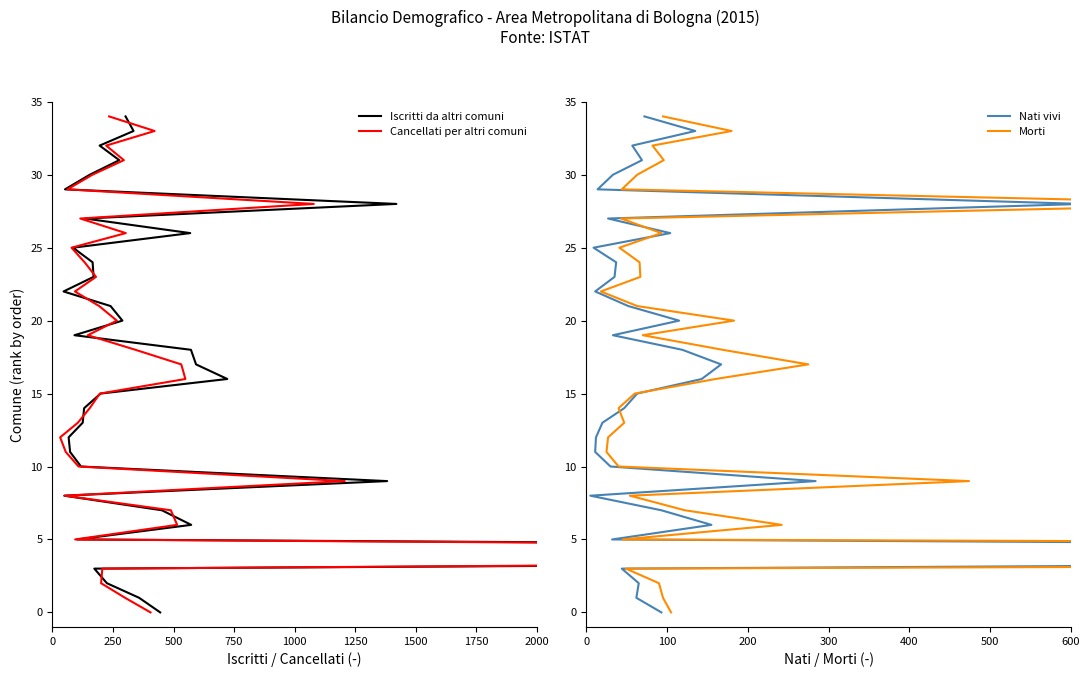

How many data points in Cancellati per altri comuni are above 17?

17